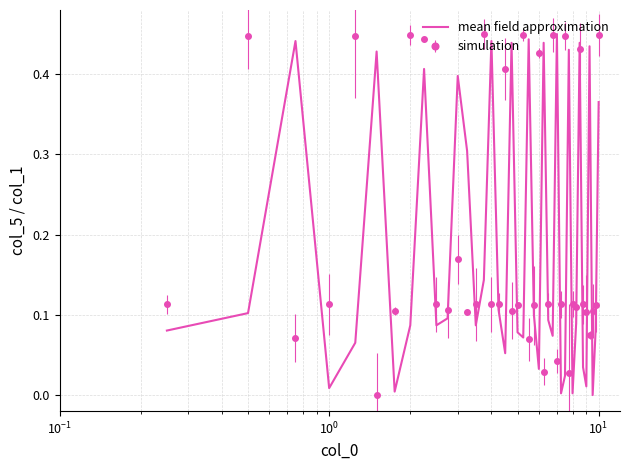

Which series ends up on top after the final intersection of simulation and mean field approximation?

simulation